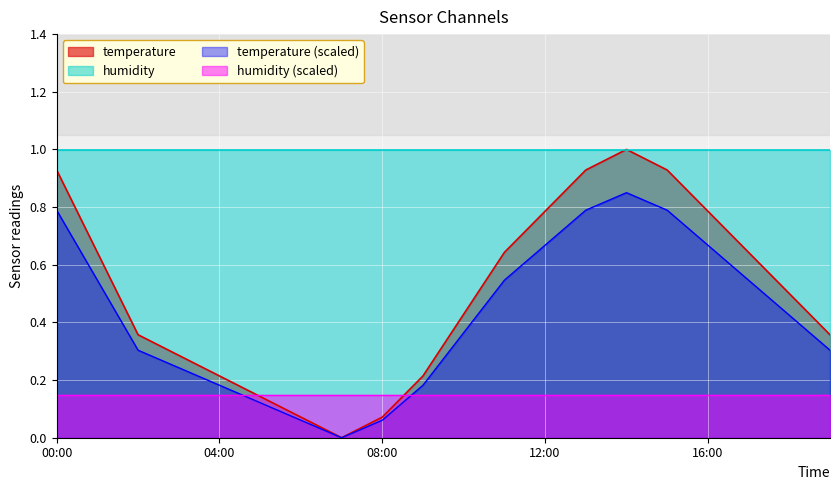

List the labels in order of value, largest first.

14:00, 00:00, 13:00, 15:00, 12:00, 16:00, 01:00, 11:00, 17:00, 18:00, 10:00, 02:00, 19:00, 03:00, 04:00, 09:00, 05:00, 06:00, 08:00, 07:00